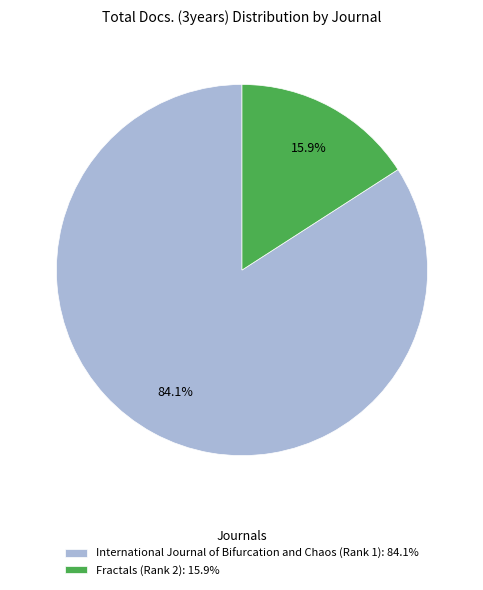

What is the majority slice?

International Journal of Bifurcation and Chaos (Rank 1)